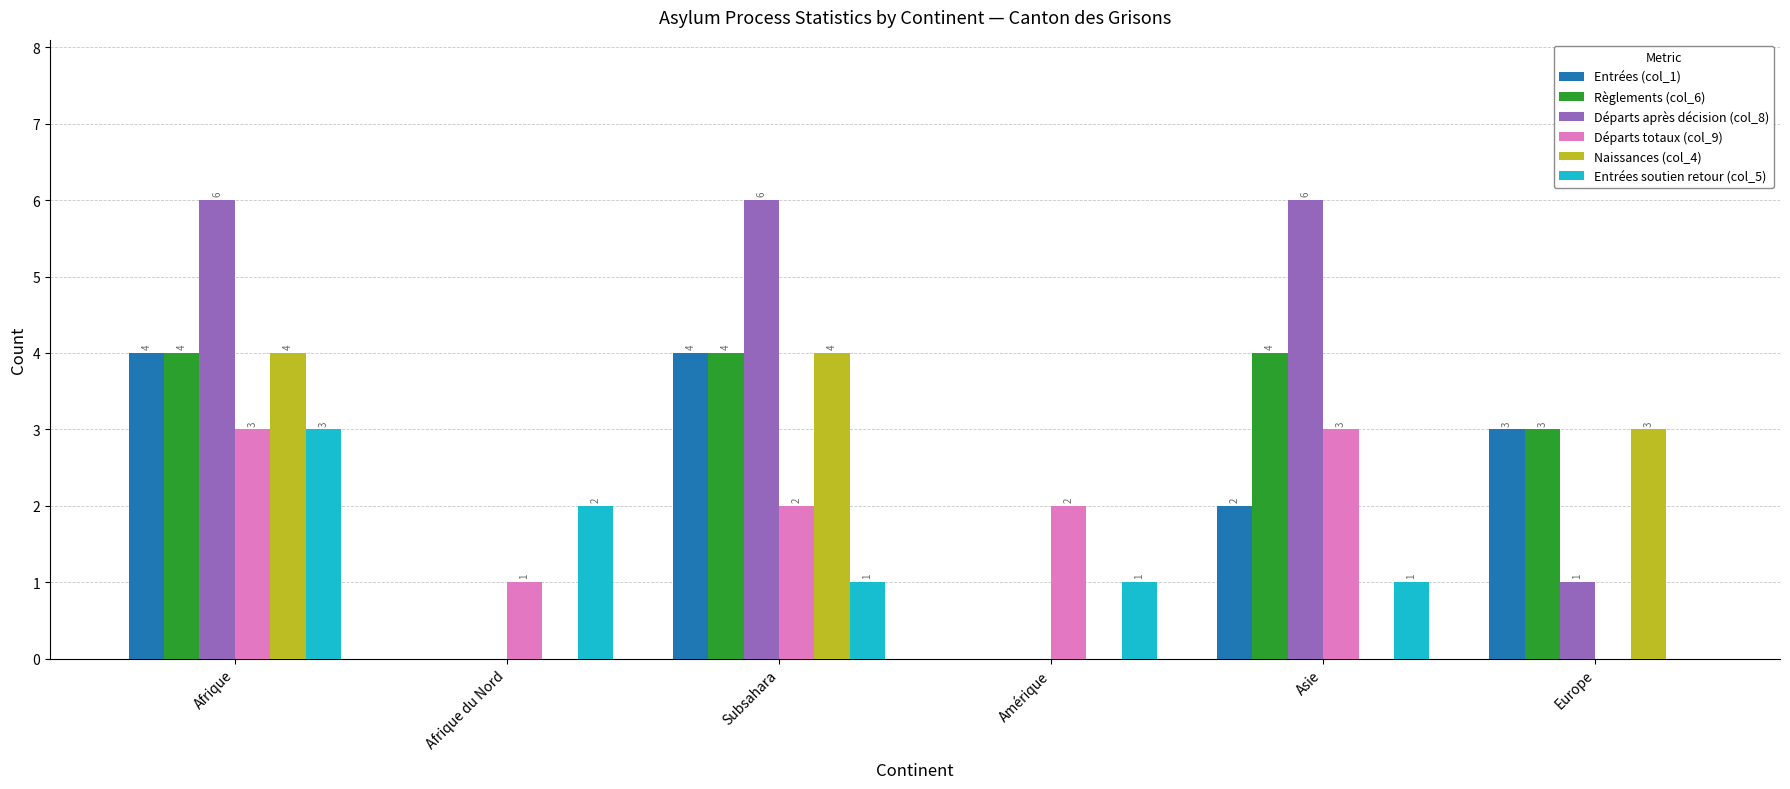

The Naissances (col_4) series shows 3 at Europe. True or false?

True